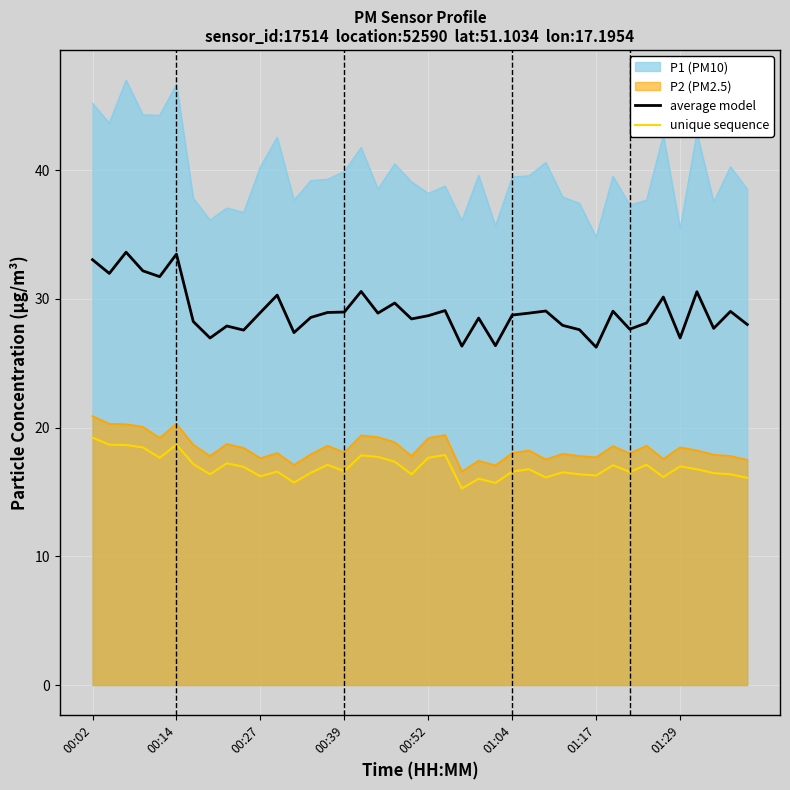

Which series has the largest total across all categories?

P1 (PM10)